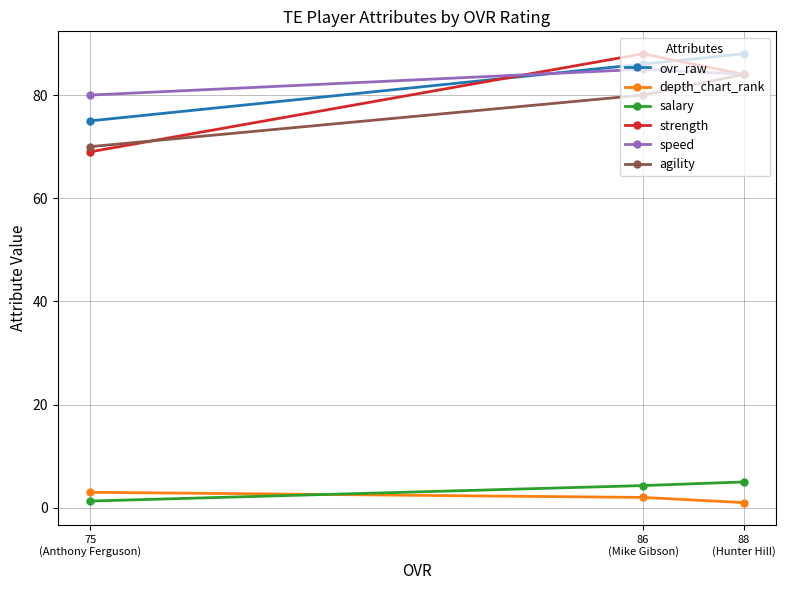

List the series in order of their peak value, lowest first.

depth_chart_rank, salary, agility, speed, ovr_raw, strength